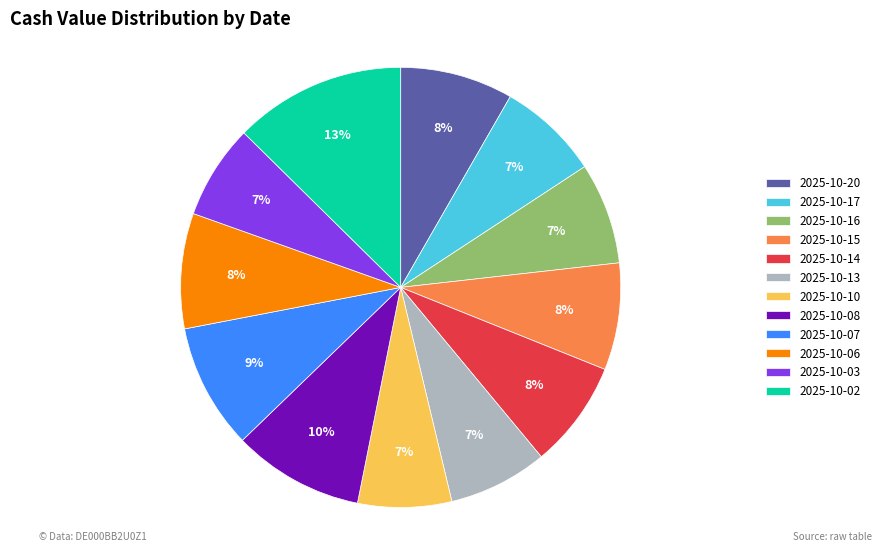

To the nearest percent, what is the average slice percentage?

8%